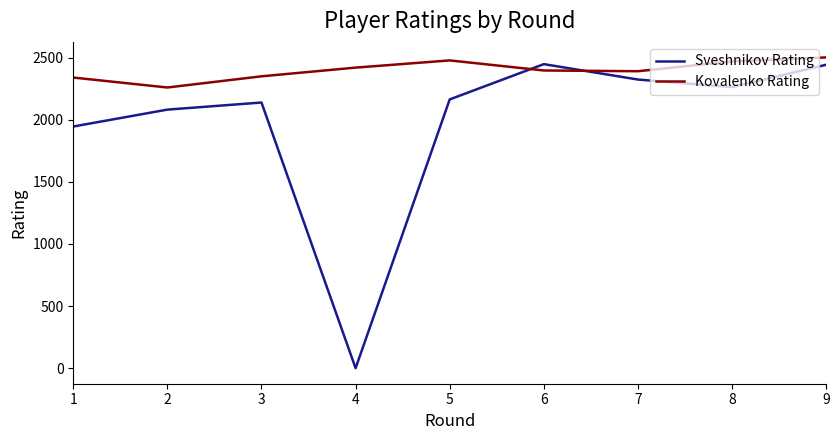

At which label does Kovalenko Rating first exceed 2396?

4